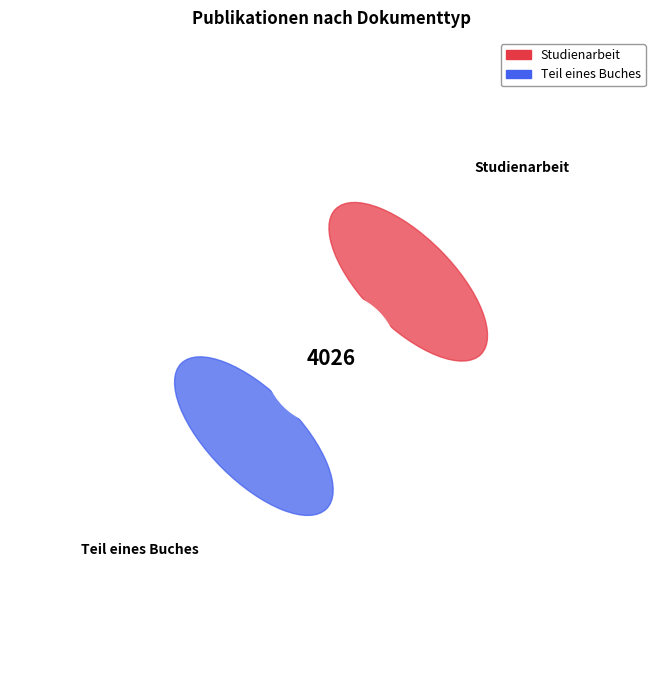

Does Teil eines Buches represent more than half of the total?

No